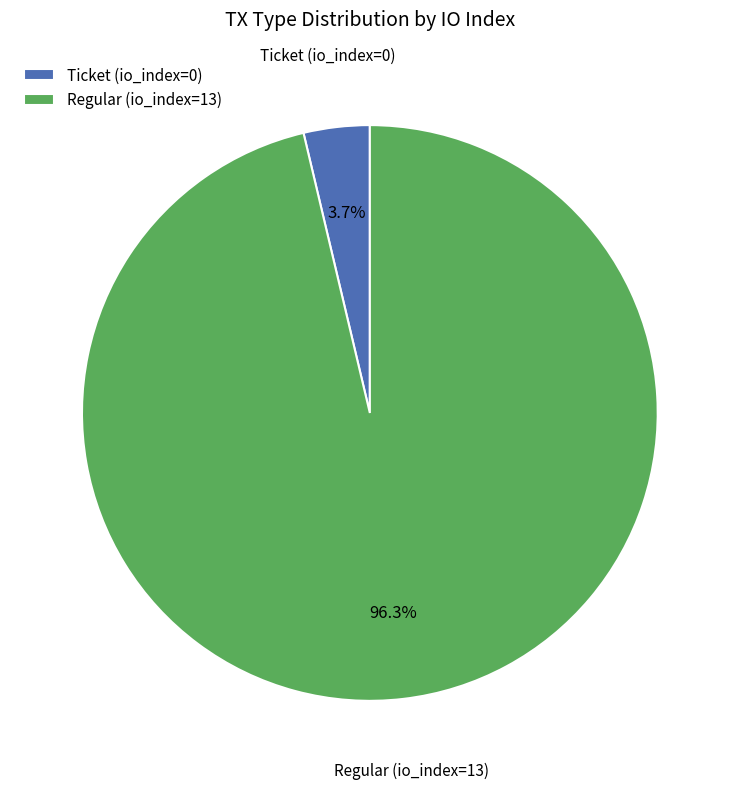

Do Ticket (io_index=0) and Regular (io_index=13) together represent more than half of the pie?

Yes